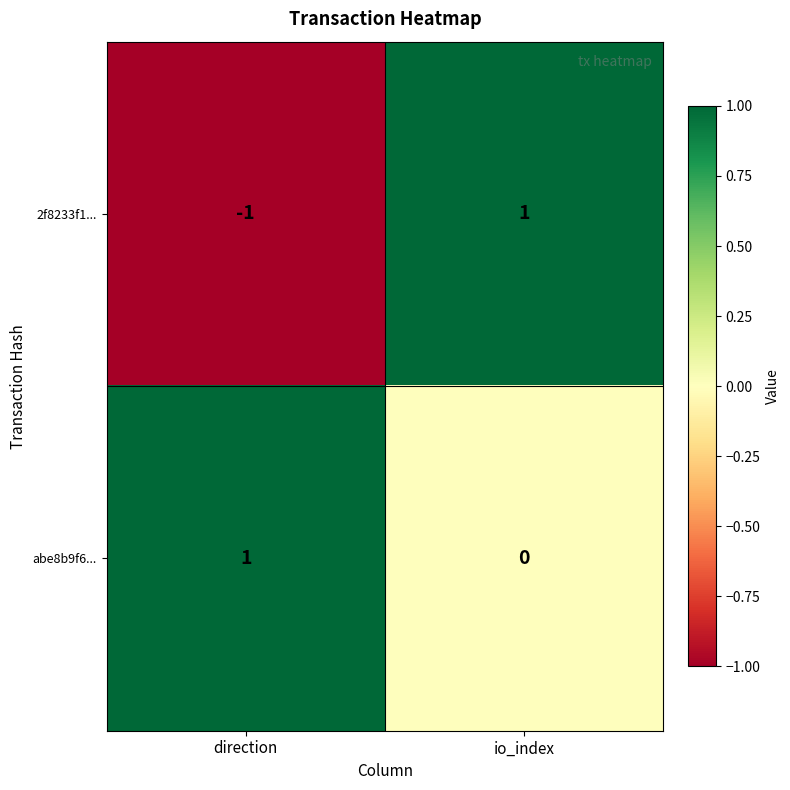

Rank the series at io_index from lowest to highest value.

abe8b9f6..., 2f8233f1...